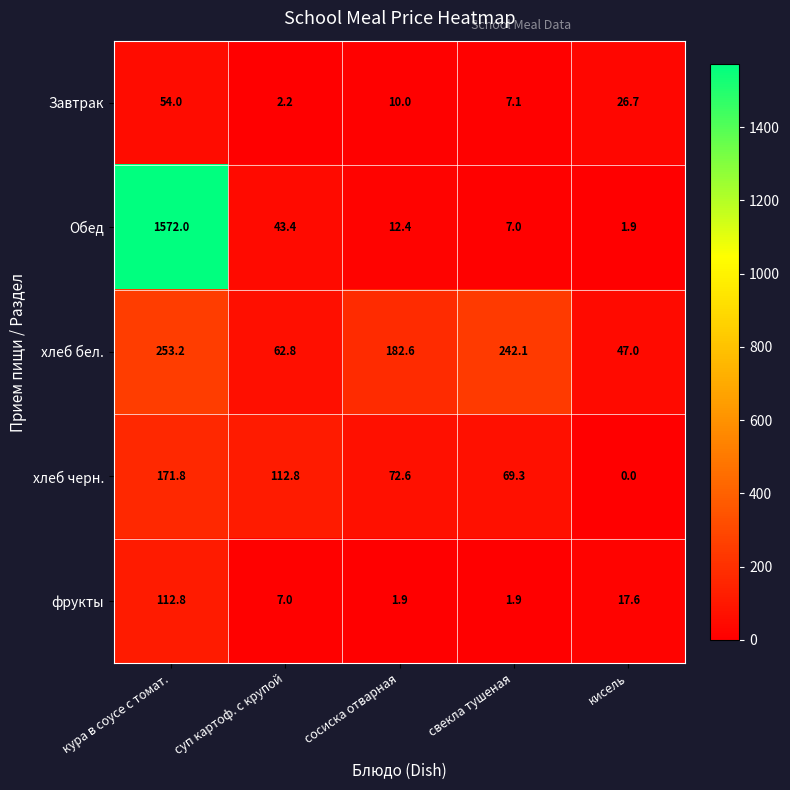

What value does the хлеб бел. series have at сосиска отварная?

182.6